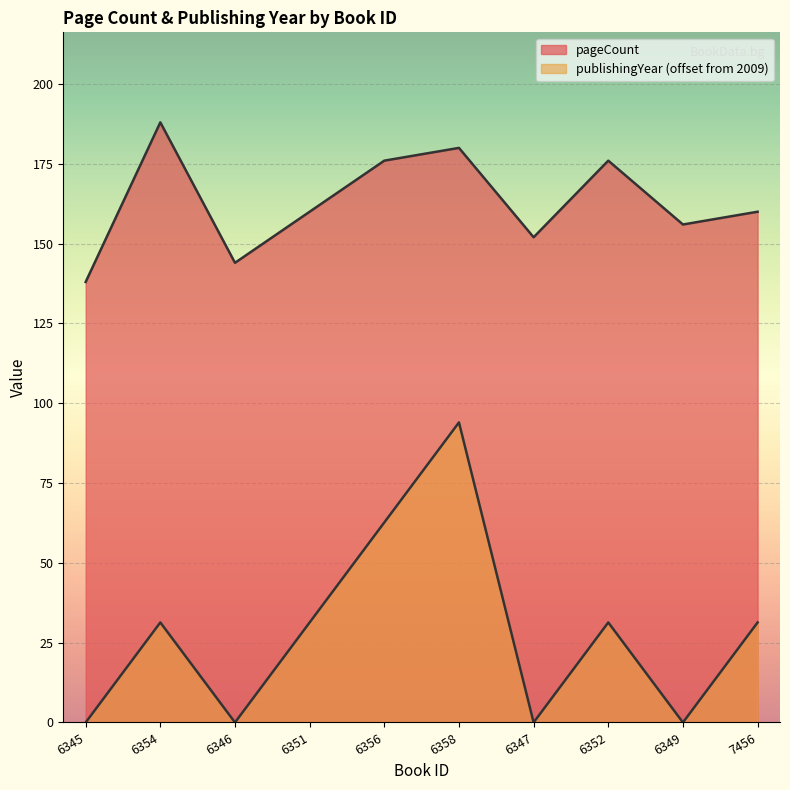

Which series has the widest spread of values?

publishingYear